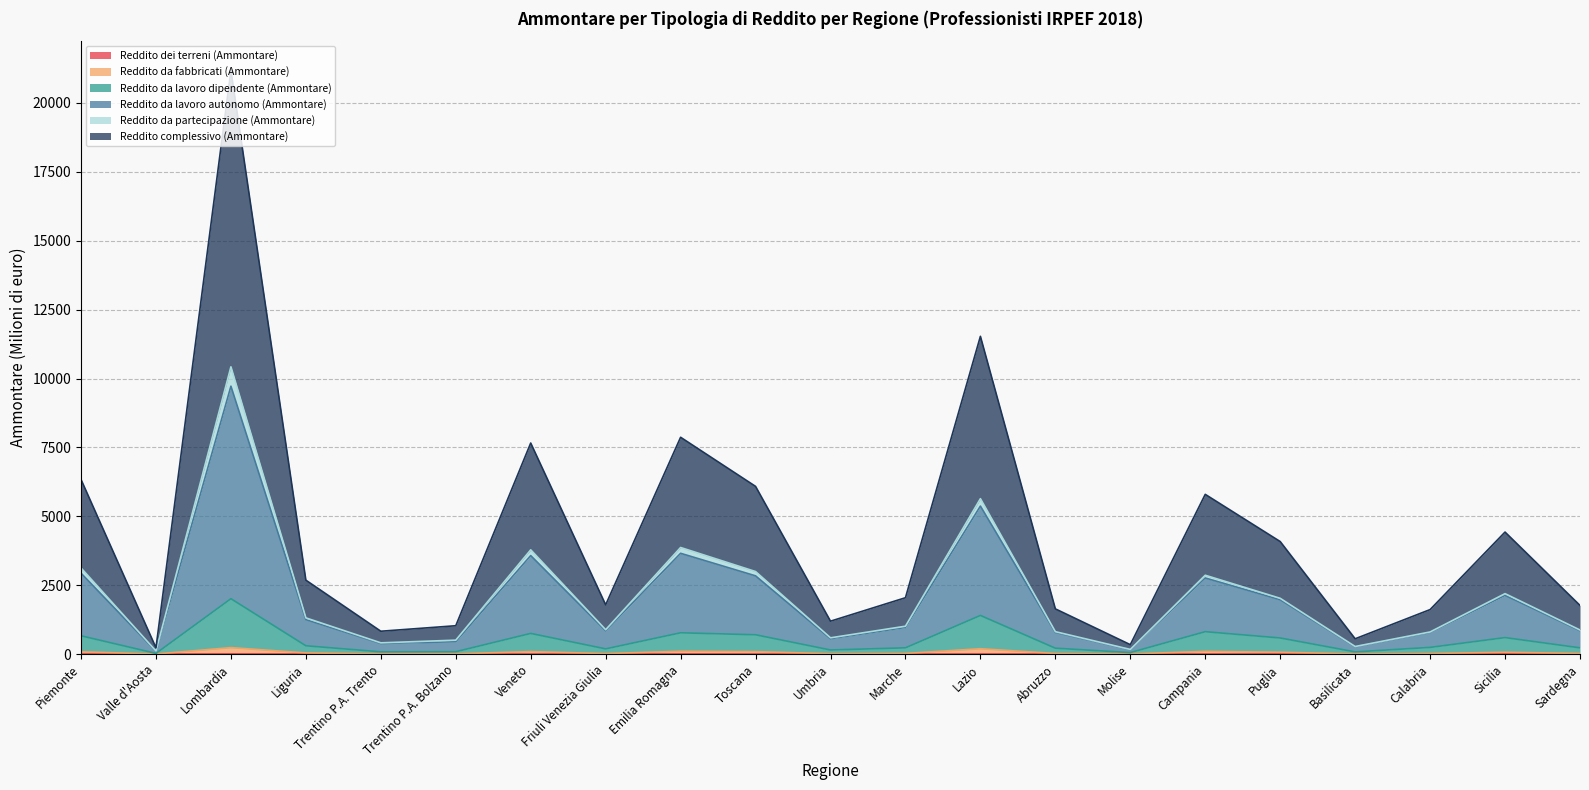

At which category does Reddito complessivo (Ammontare) reach its first local valley?

Valle d'Aosta